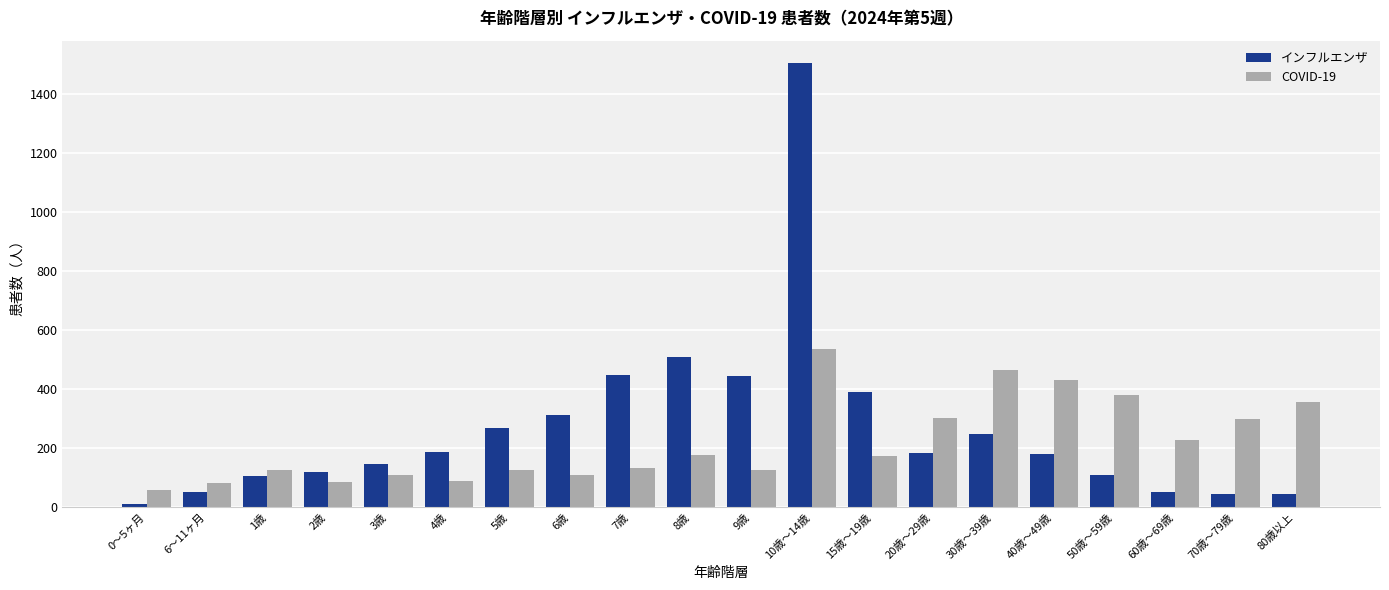

What is the sum of the COVID-19 values at 6歳 and 0～5ヶ月?

167